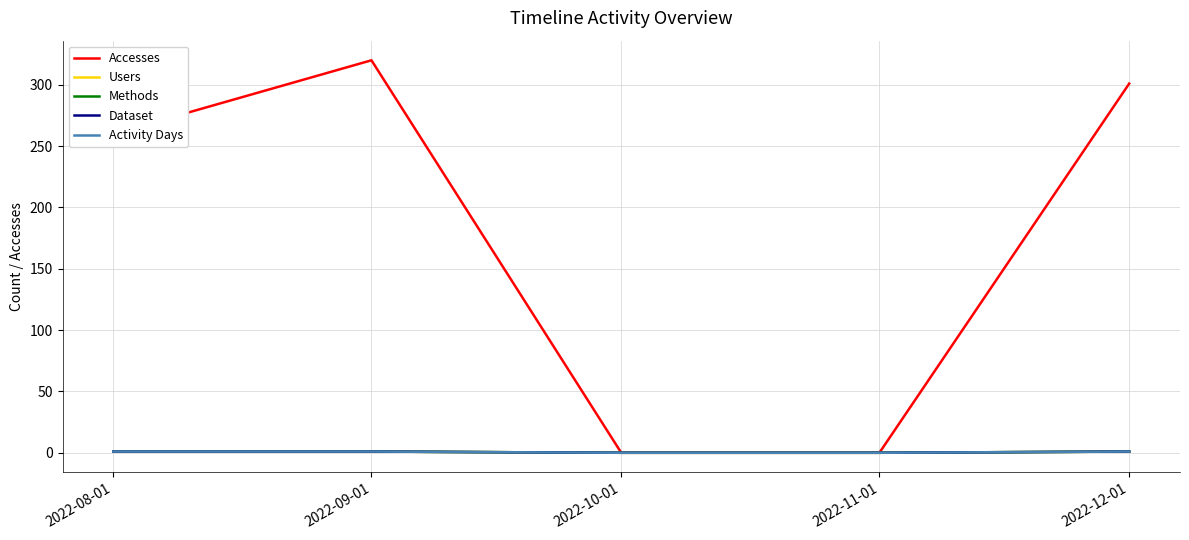

True or false: Methods and Dataset cross at least once.

False